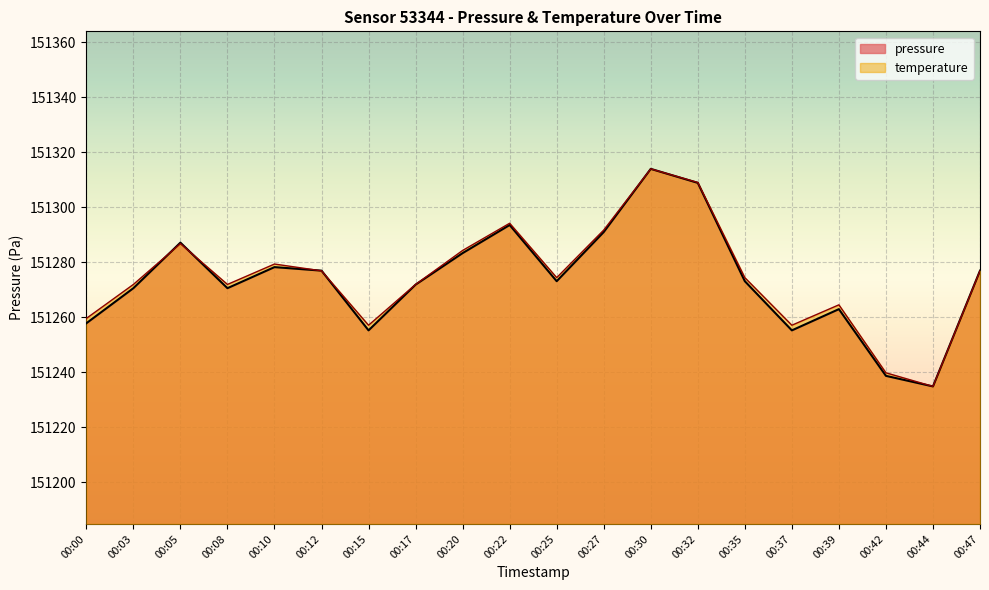

What is the difference between the pressure values at 00:39 and 00:37?

7.7